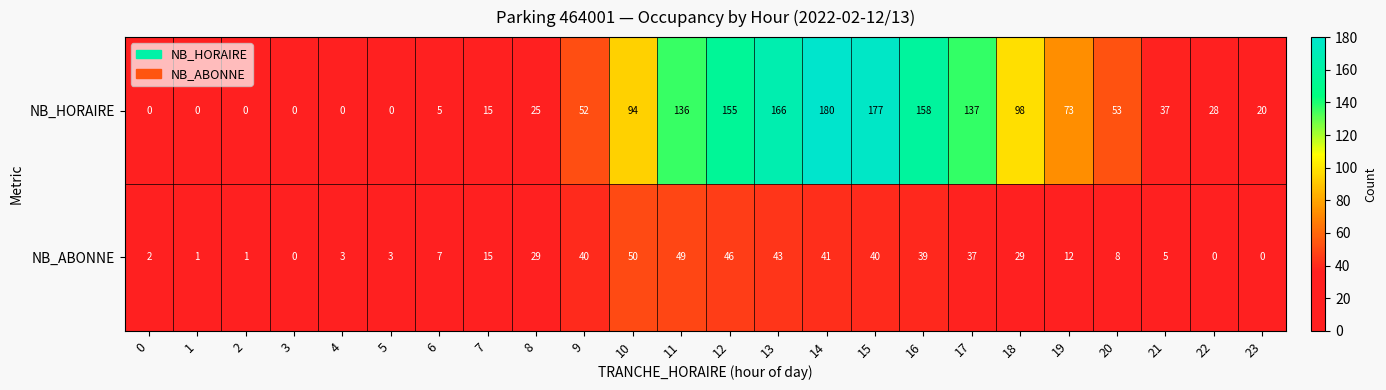

The NB_HORAIRE series shows 25 at 19. True or false?

False